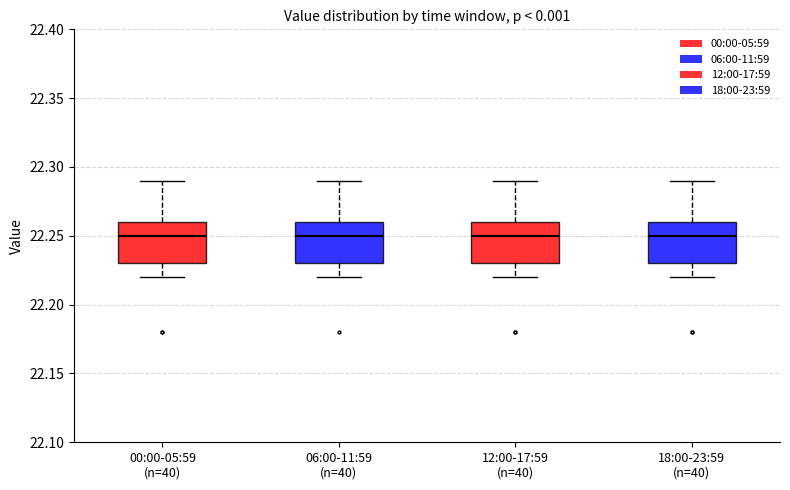

Where is the upper edge of the box for 06:00-11:59 (n=40) on the y-axis? The values are not printed on the chart, so give them approximately, as read against the axis.

22.26